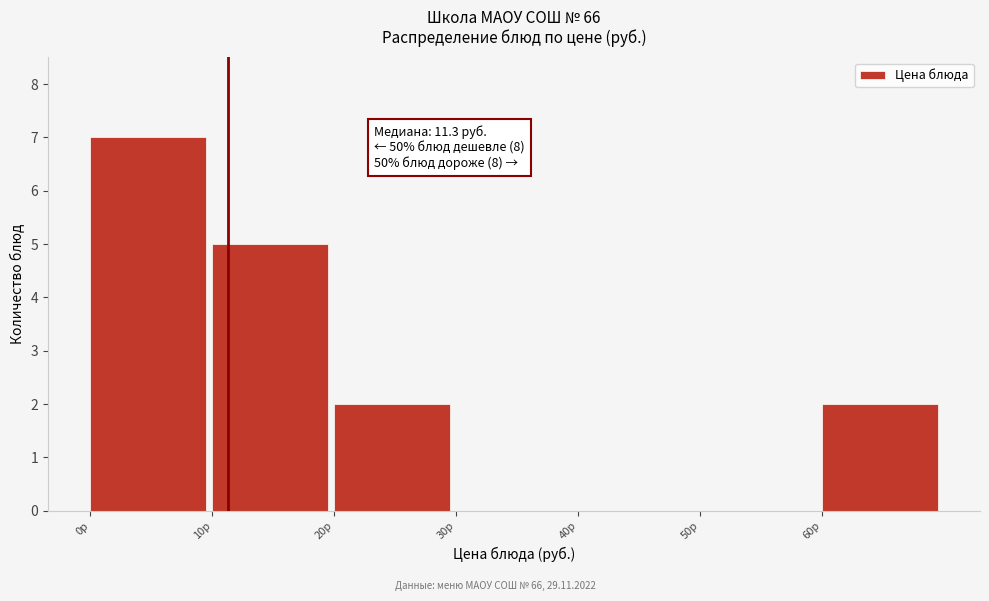

Over which range of the x-axis is the bar tallest?

0 to 10